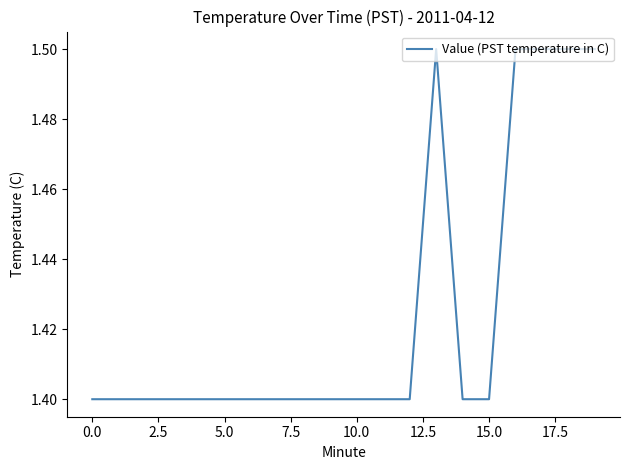

Does the chart display data point markers on the line(s)?

No